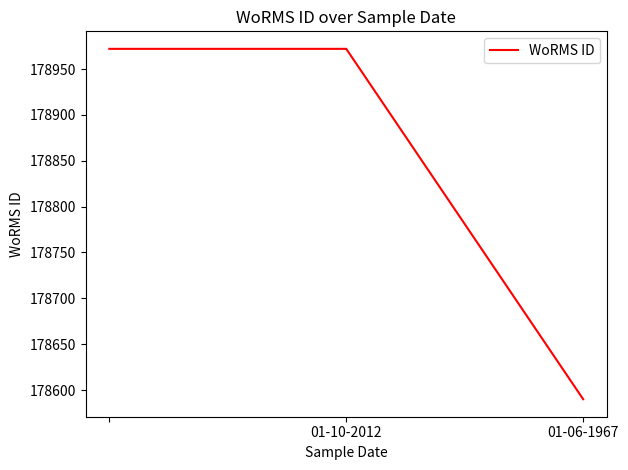

What is the difference between the maximum and minimum values?

382